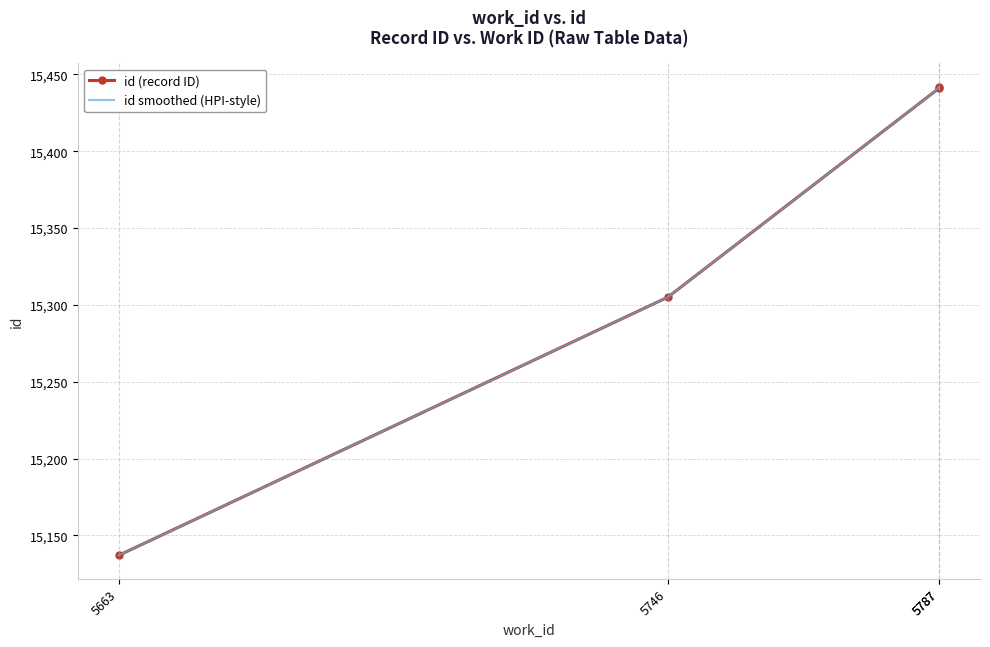

The chart shows a value of 21764 at 5663. True or false?

False